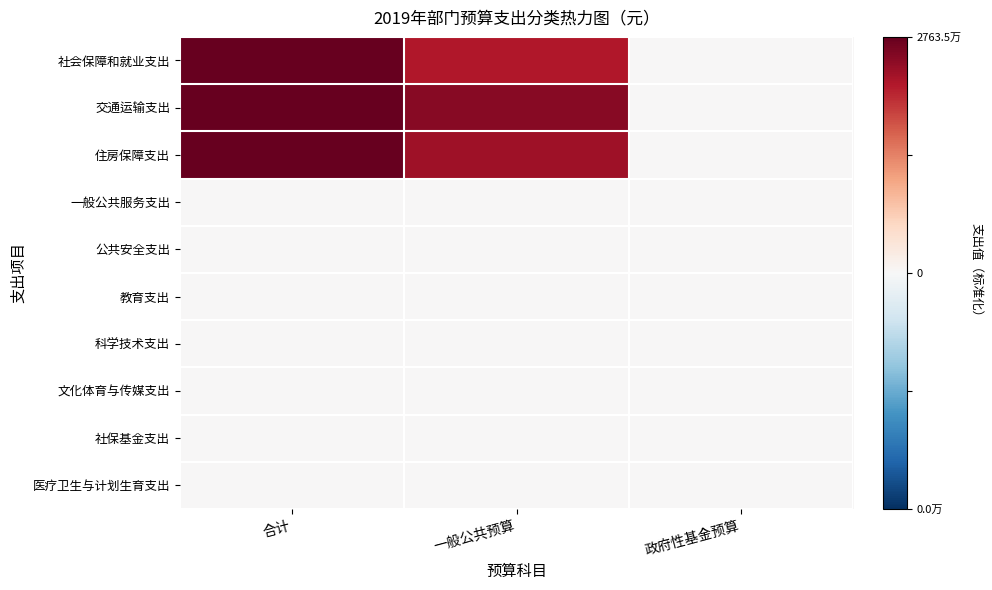

What is the total value across all series at 一般公共预算?

2.6